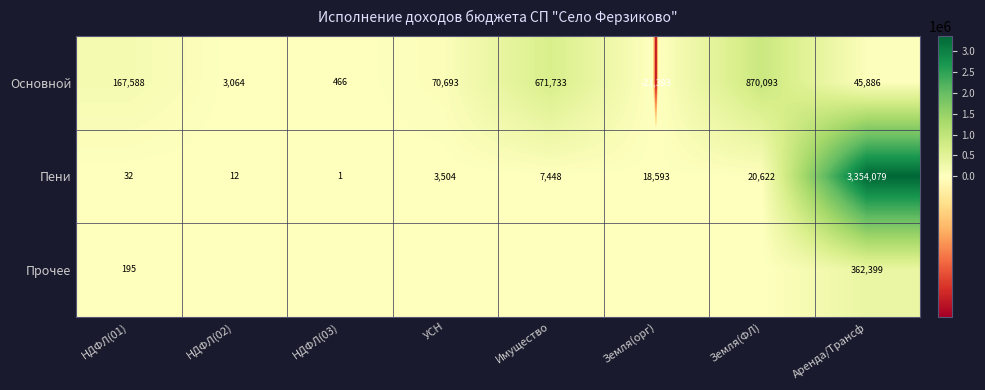

What is the difference between the maximum and minimum values in the Основной series?

891486